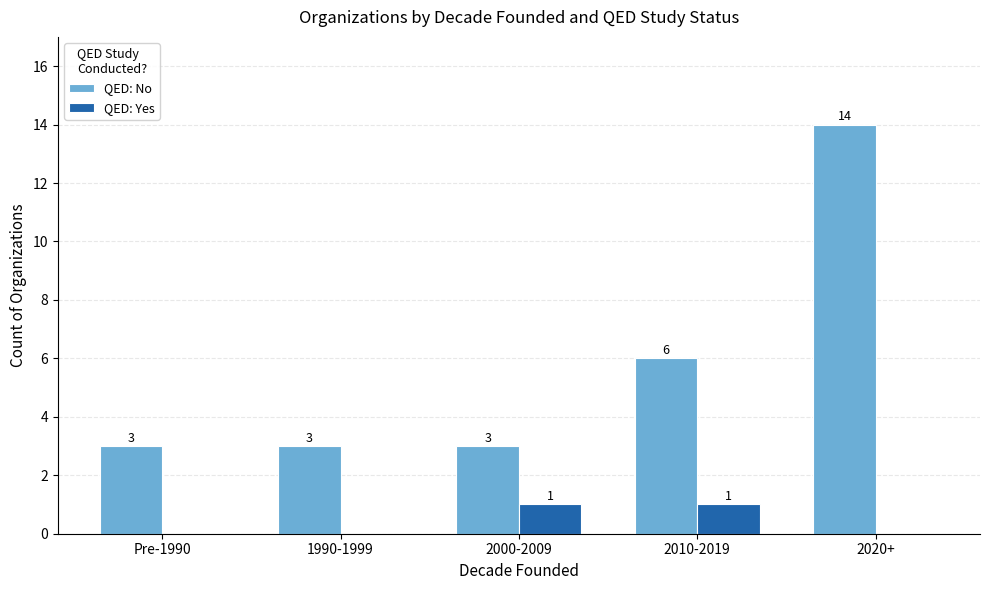

Which series has the largest total across all categories?

QED: No